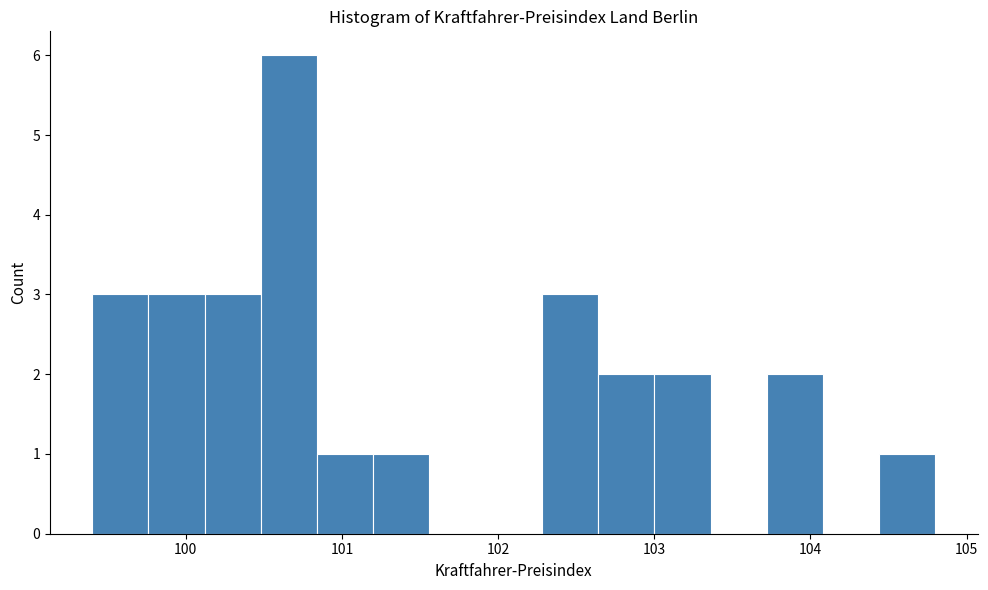

Around what value on the x-axis is the tallest bar? Give the approximate position of its centre, as read against the axis.

100.7